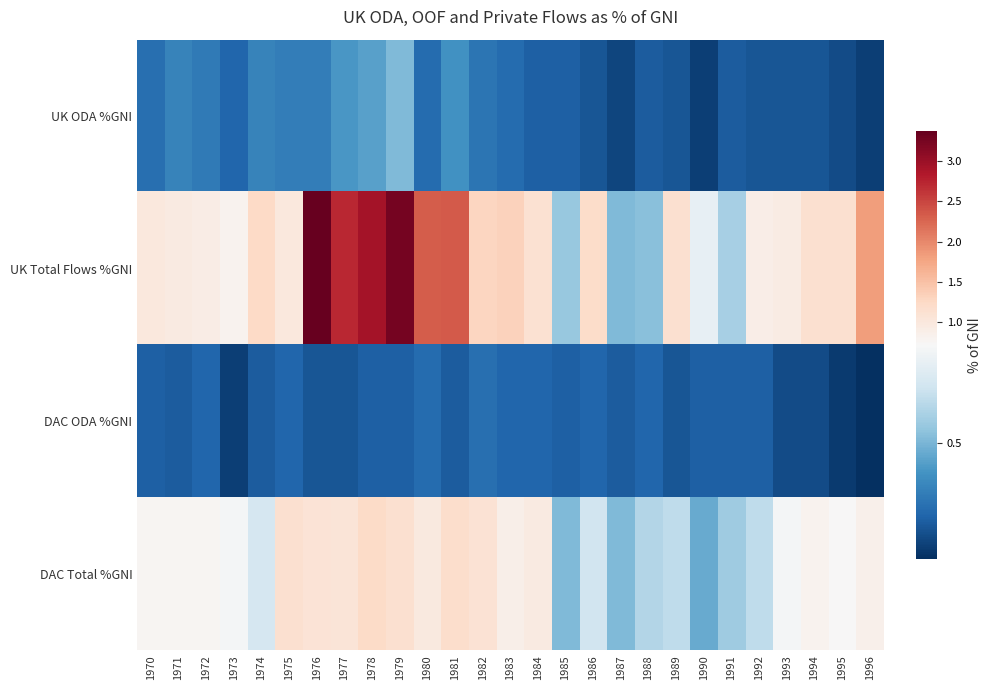

At 1986, list the series in order from smallest to largest.

UK ODA %GNI, DAC ODA %GNI, DAC Total %GNI, UK Total Flows %GNI